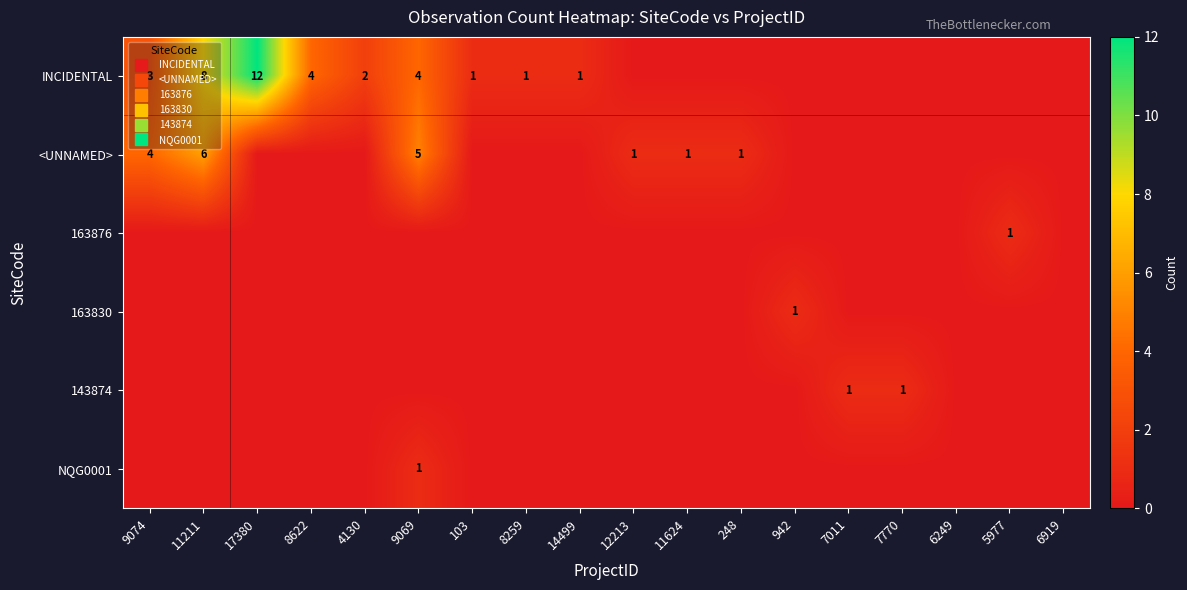

At how many categories does at least one series exceed 10?

1